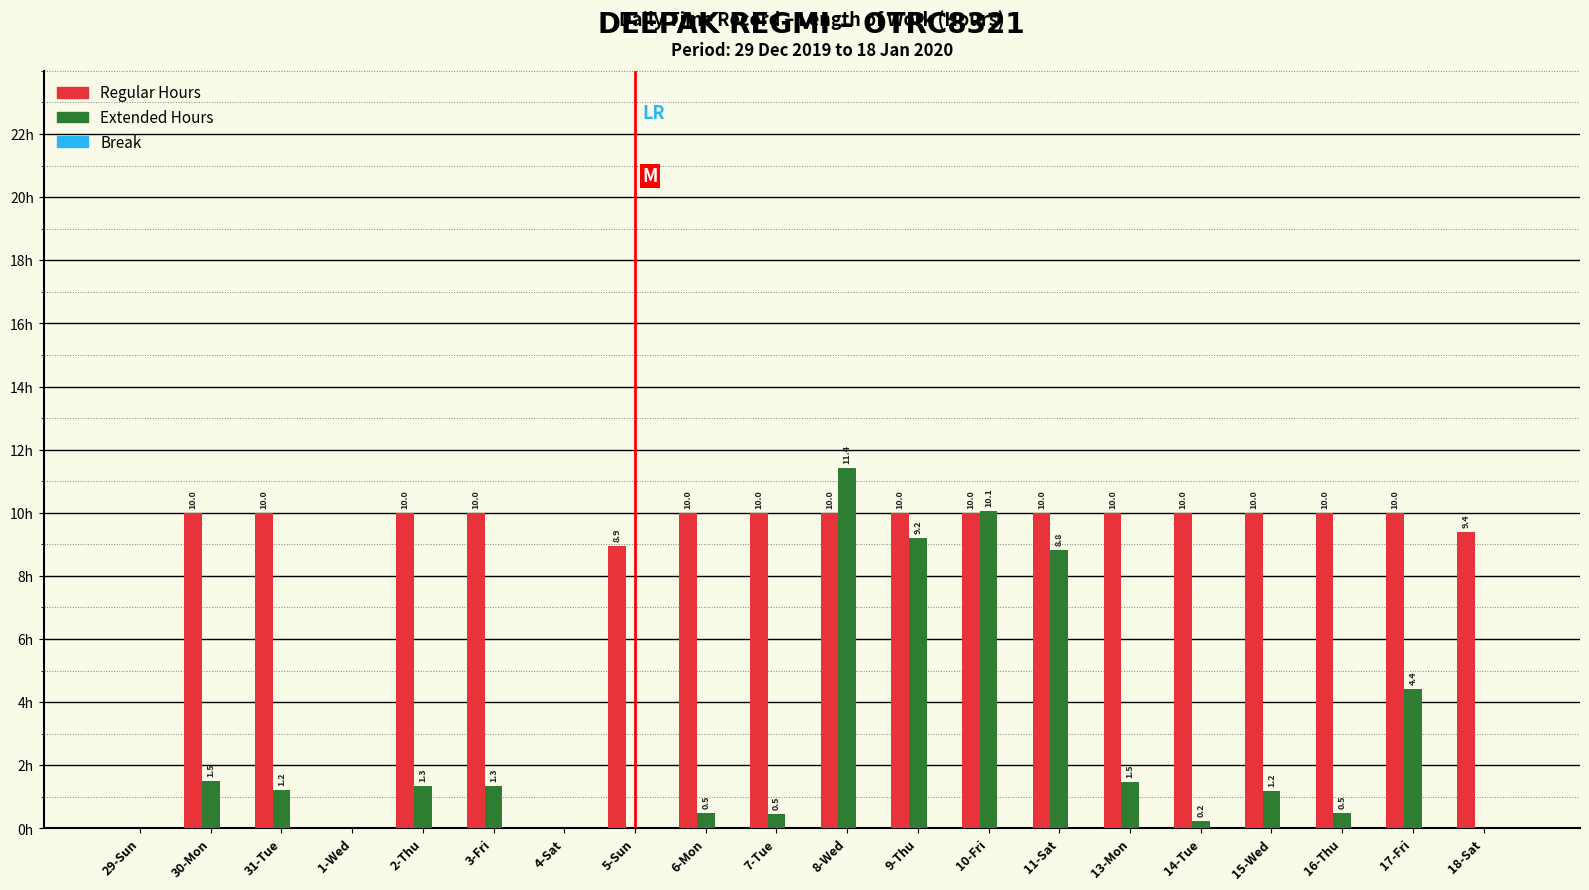

At which label does Extended Hours reach its peak?

8-Wed